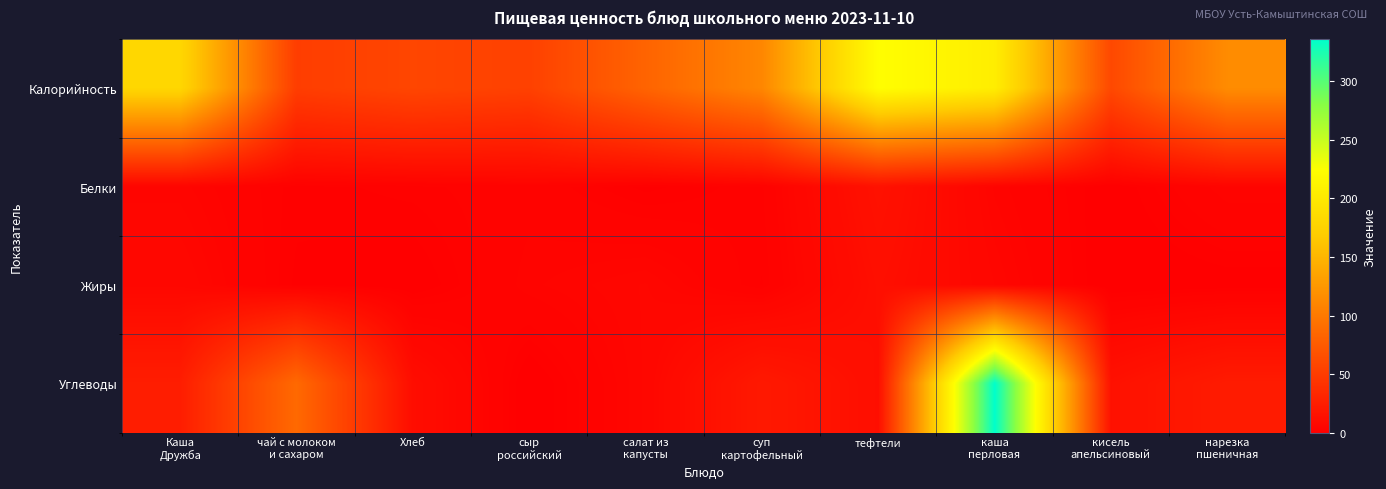

At Хлеб, list the series in order from smallest to largest.

Жиры, Белки, Углеводы, Калорийность